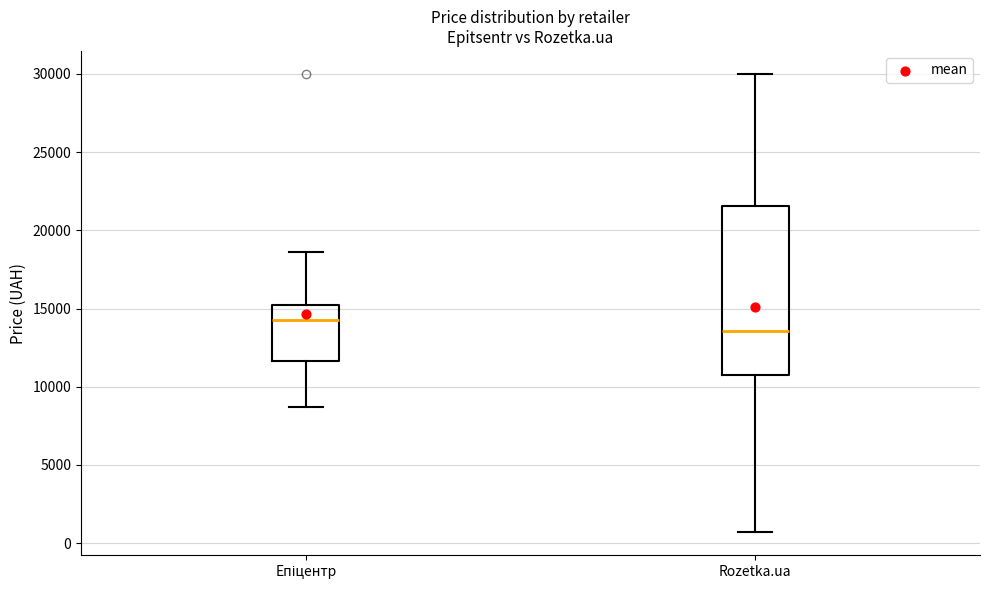

Reading left to right, read every box against the y-axis: the position of its median line, the range the box covers, and the ends of its whiskers. The values are not printed on the chart, so give them approximately, as read against the axis.

Епіцентр: median 14500, box 11500 to 15000, whiskers 8500 to 18500
Rozetka.ua: median 13500, box 10500 to 21500, whiskers 500 to 30000